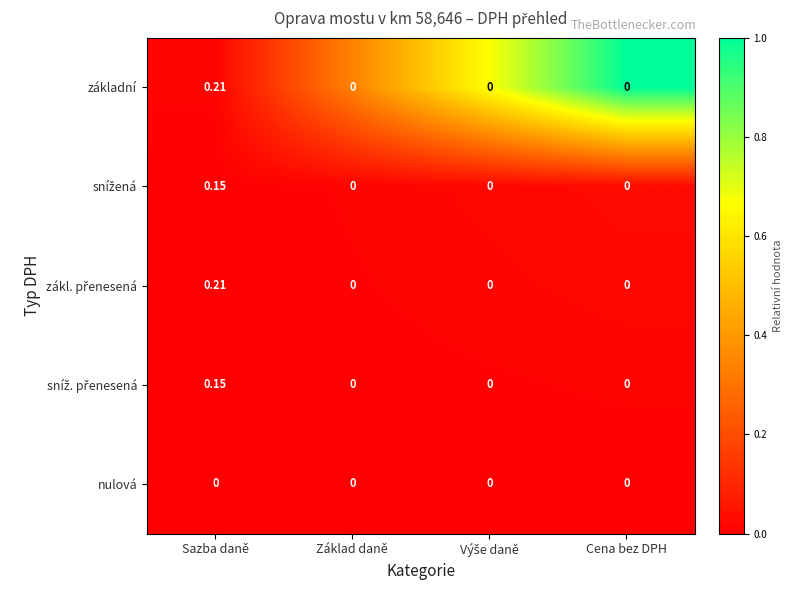

At which category is the sum across all series the highest?

Sazba daně